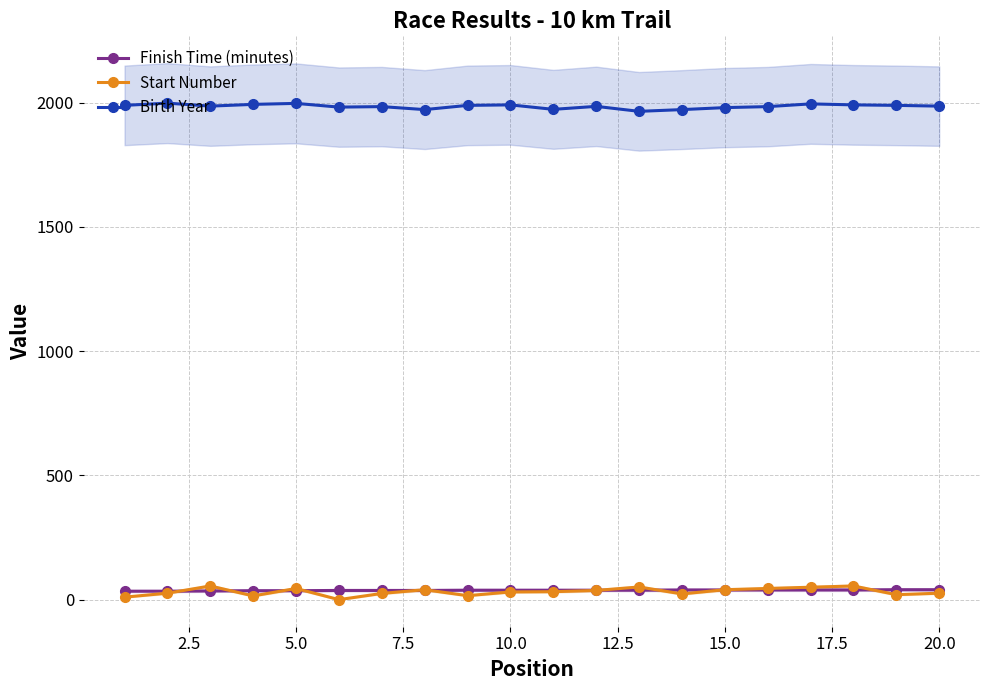

What is the average value of the Finish Time (minutes) series?

38